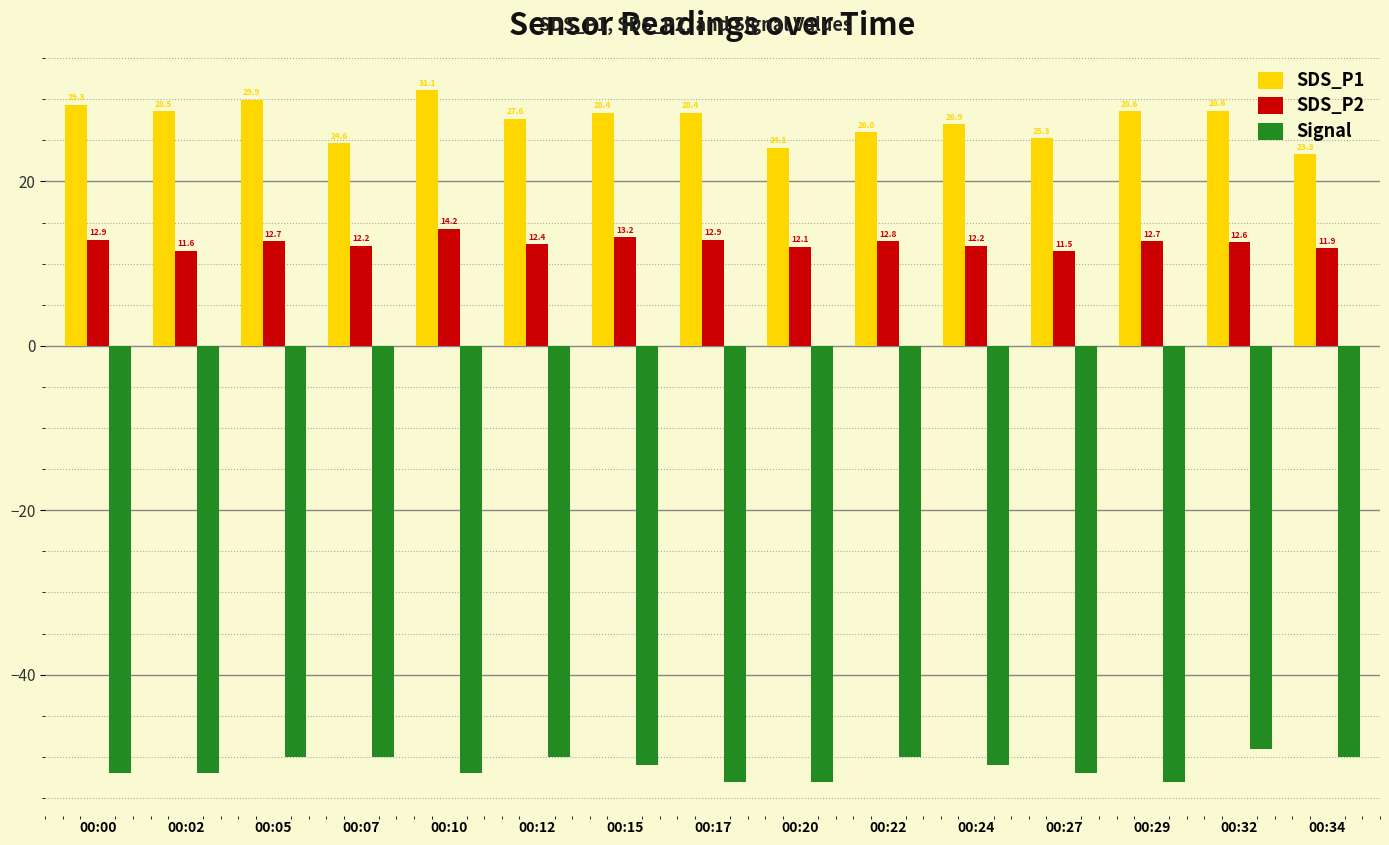

Where does the SDS_P2 series first go above 12?

00:00